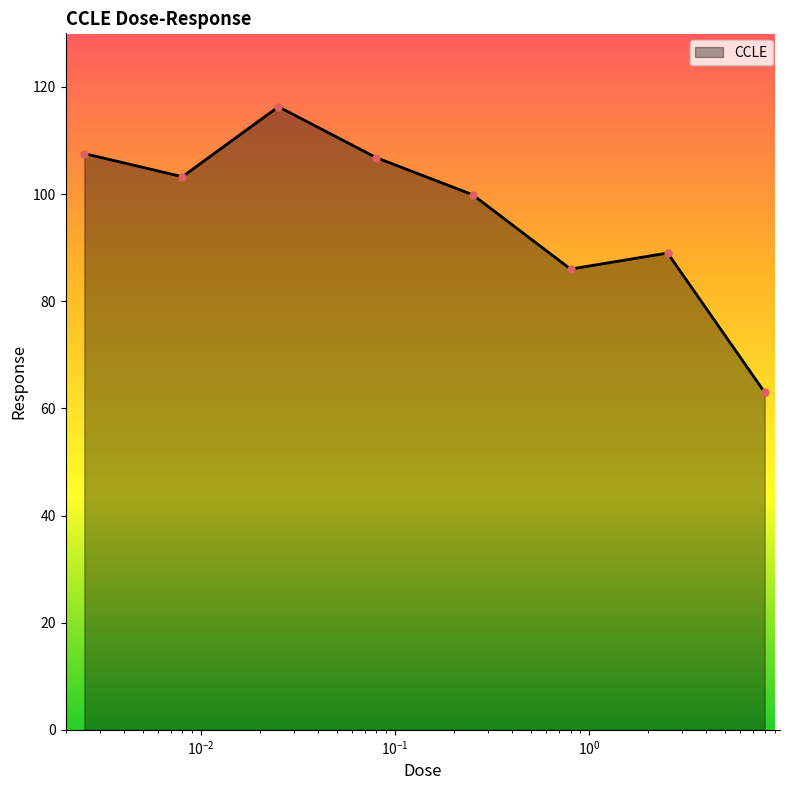

What is the value of the 4th point from the left?

106.8